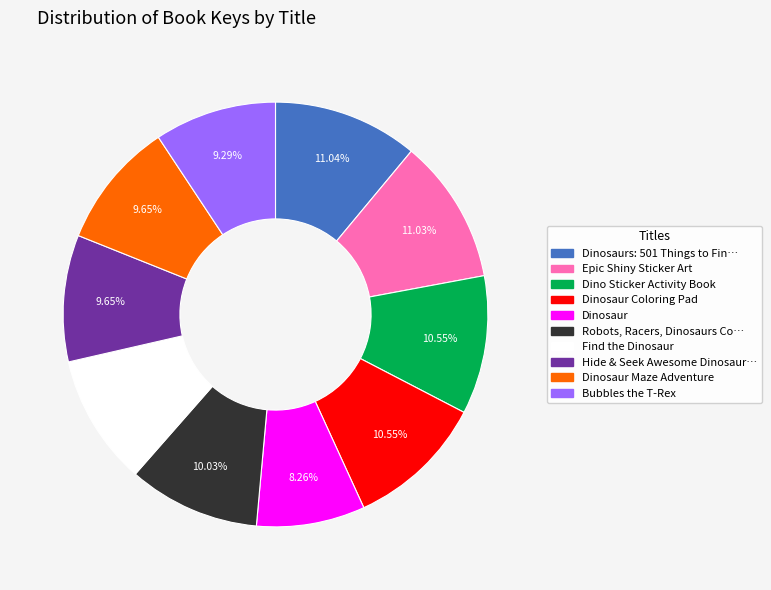

How many slices are in this pie chart?

10